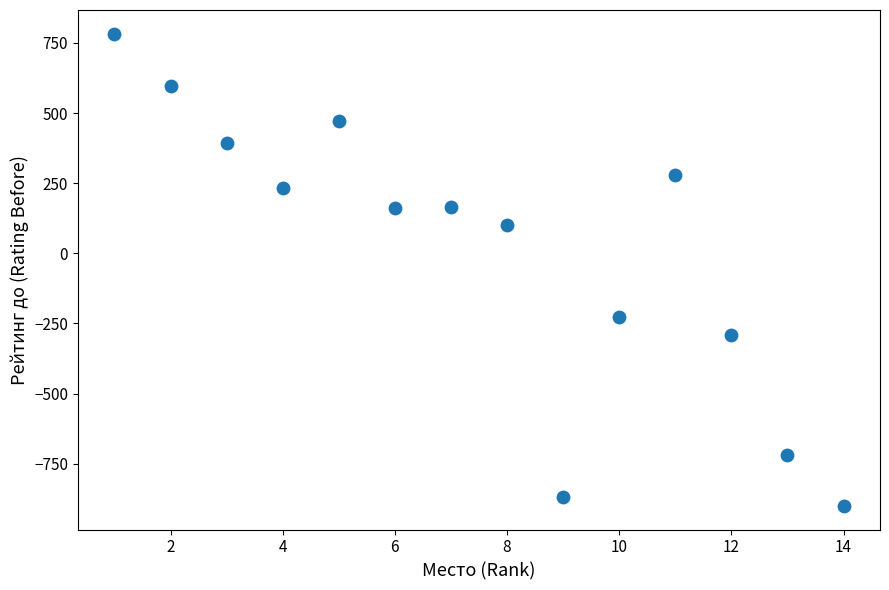

What is the range of X values (max minus min)?

13